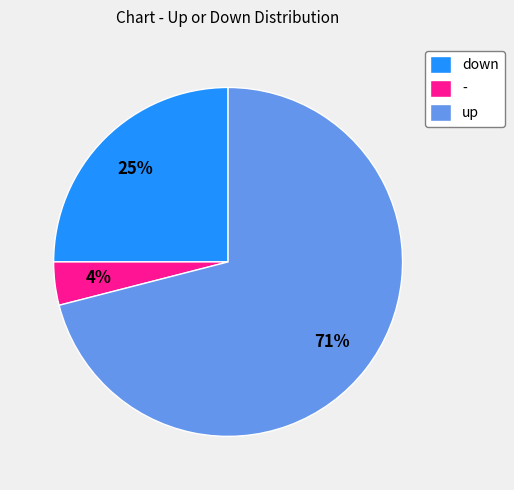

To the nearest percent, what percentage of the pie is down?

25%